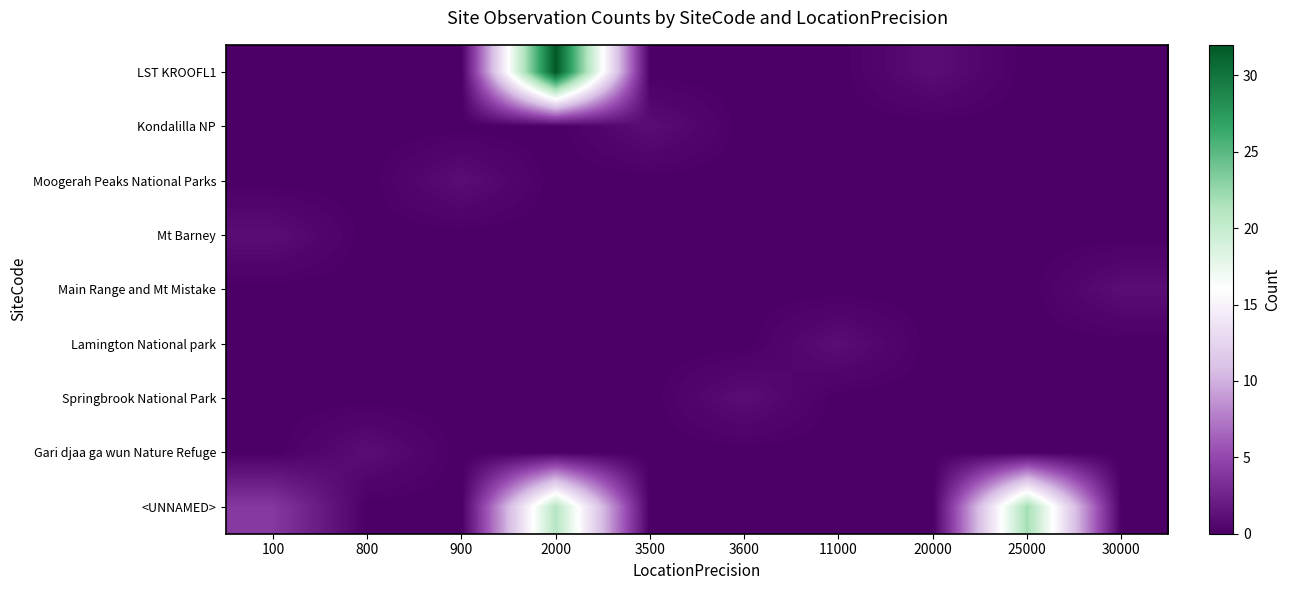

Reading left to right, what are all the values shown in this chart?

LST KROOFL1: 100=0	800=0	900=0	2000=32	3500=0	3600=0	11000=0	20000=1	25000=0	30000=0
Kondalilla NP: 100=0	800=0	900=0	2000=0	3500=1	3600=0	11000=0	20000=0	25000=0	30000=0
Moogerah Peaks National Parks: 100=0	800=0	900=1	2000=0	3500=0	3600=0	11000=0	20000=0	25000=0	30000=0
Mt Barney: 100=1	800=0	900=0	2000=0	3500=0	3600=0	11000=0	20000=0	25000=0	30000=0
Main Range and Mt Mistake: 100=0	800=0	900=0	2000=0	3500=0	3600=0	11000=0	20000=0	25000=0	30000=1
Lamington National park: 100=0	800=0	900=0	2000=0	3500=0	3600=0	11000=1	20000=0	25000=0	30000=0
Springbrook National Park: 100=0	800=0	900=0	2000=0	3500=0	3600=1	11000=0	20000=0	25000=0	30000=0
Gari djaa ga wun Nature Refuge: 100=0	800=1	900=0	2000=0	3500=0	3600=0	11000=0	20000=0	25000=0	30000=0
<UNNAMED>: 100=4	800=0	900=0	2000=21	3500=0	3600=0	11000=0	20000=0	25000=22	30000=0